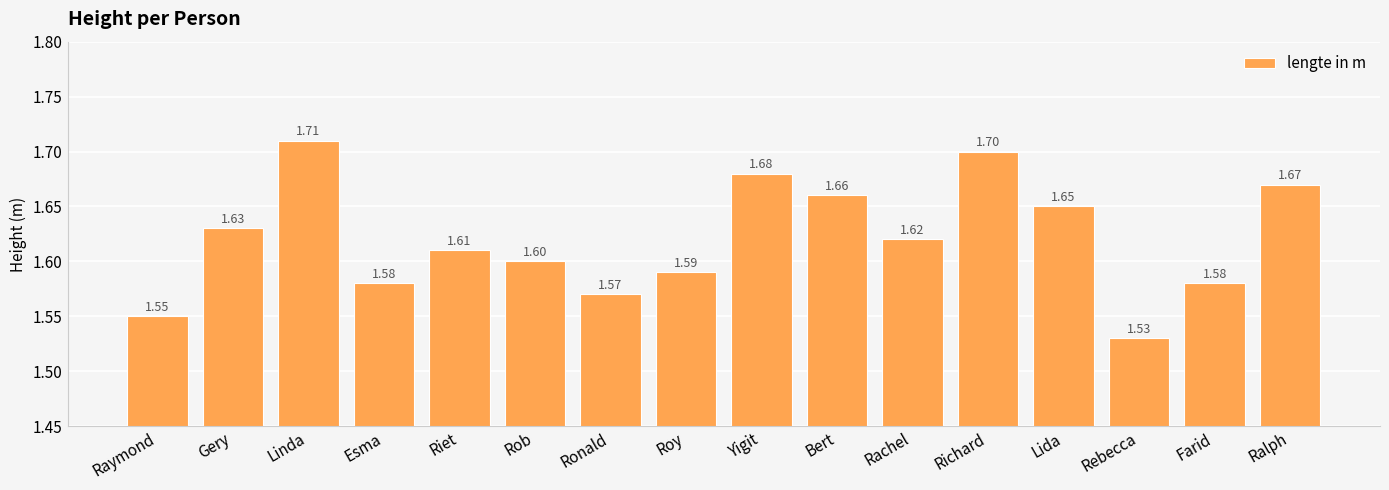

What is the difference between the maximum and minimum values?

0.2